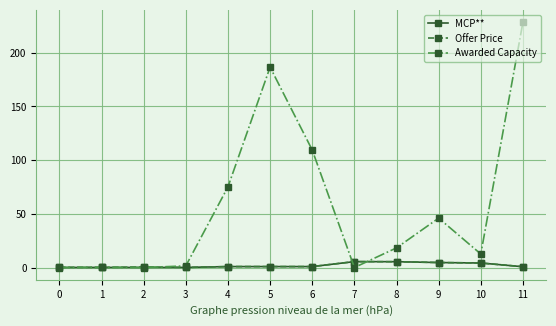

What is the greatest value displayed?

228.5